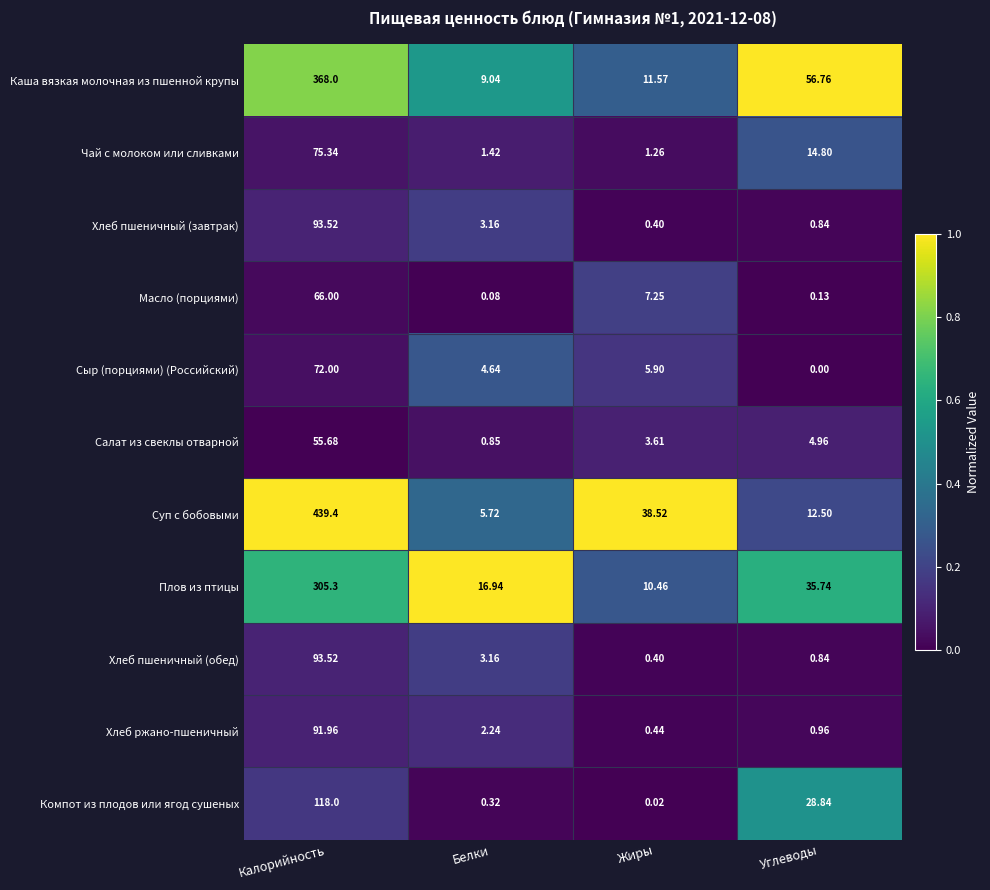

At which label does Салат из свеклы отварной first exceed 4?

Калорийность